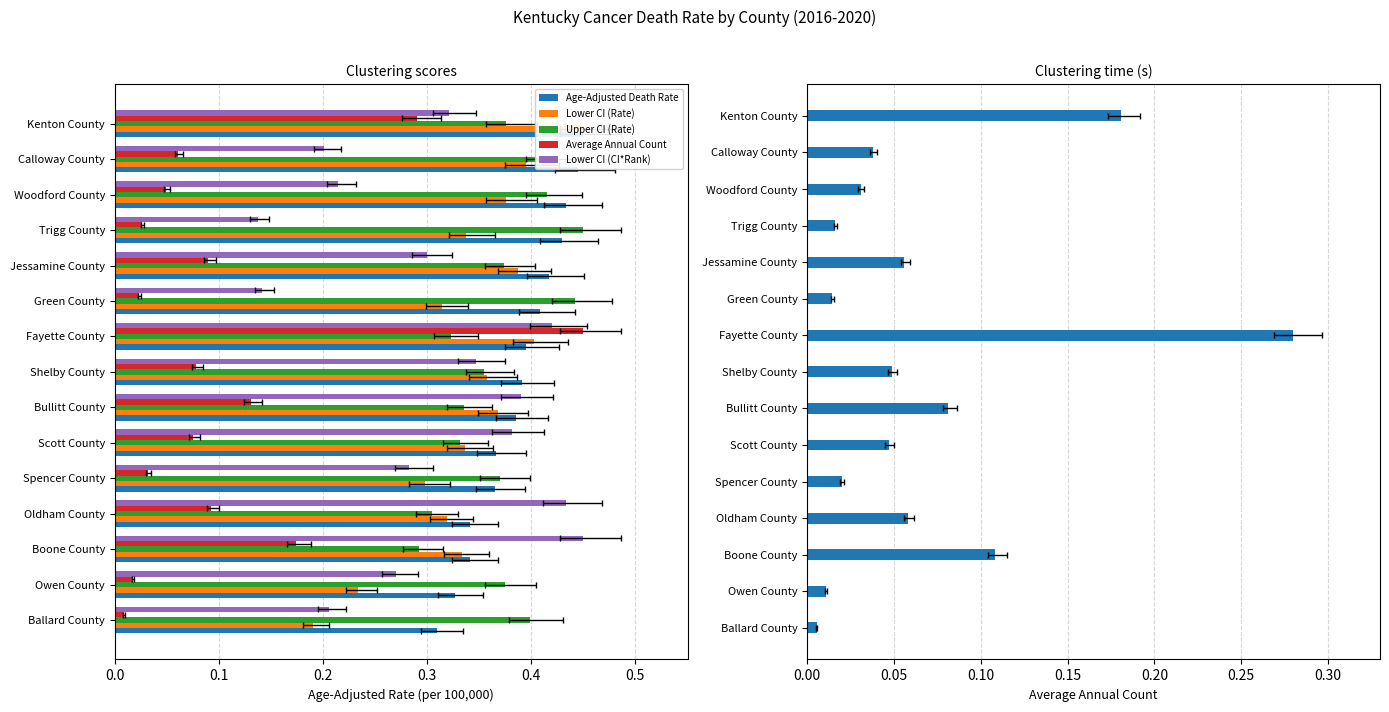

What is the sum of all Lower CI (CI*Rank) values?

4.5